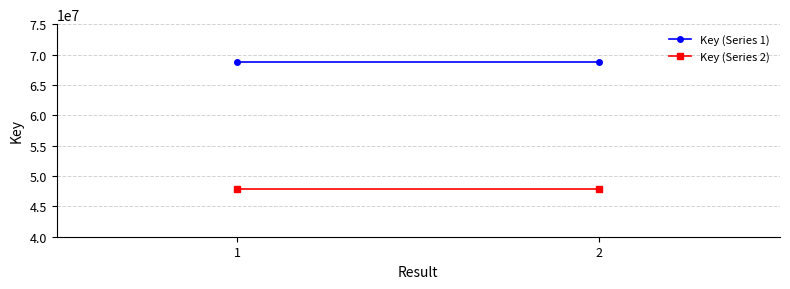

Reading left to right, what are all the values shown in this chart?

Key (Series 1): 1=68701688	2=68701688
Key (Series 2): 1=47818501	2=47818501